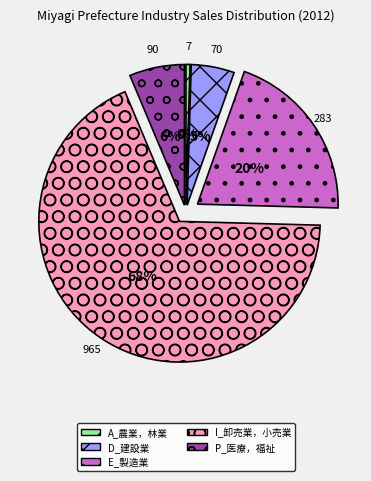

The P_医療，福祉 slice represents 6% of the pie. True or false?

True